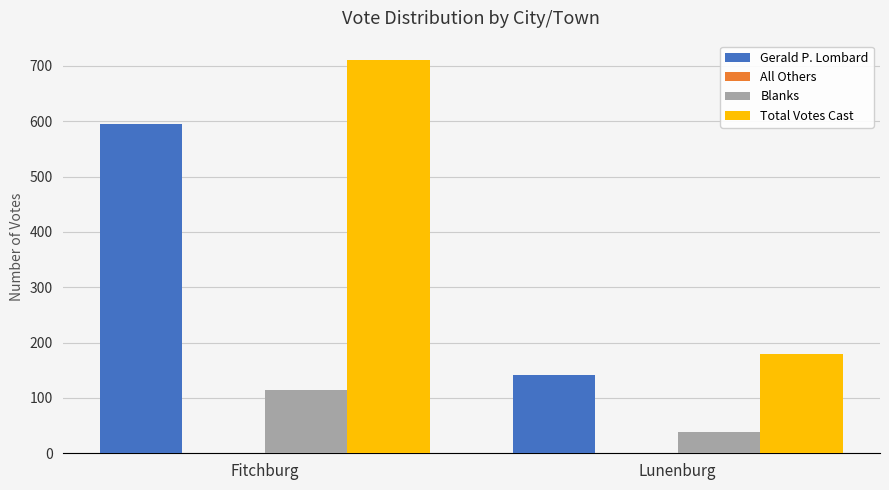

Rank the categories by Total Votes Cast value from lowest to highest.

Lunenburg, Fitchburg